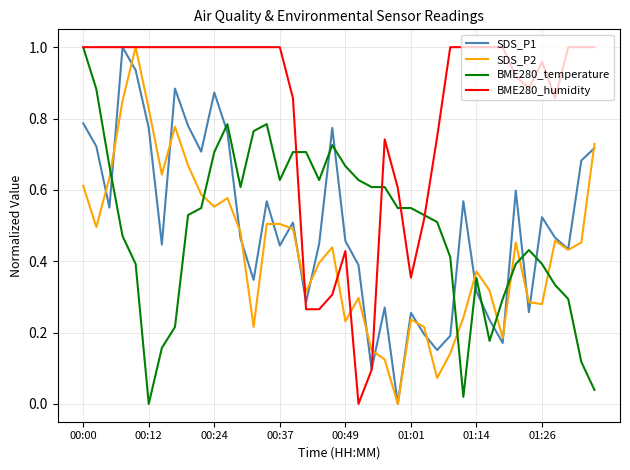

True or false: BME280_humidity and BME280_temperature intersect in this chart.

True